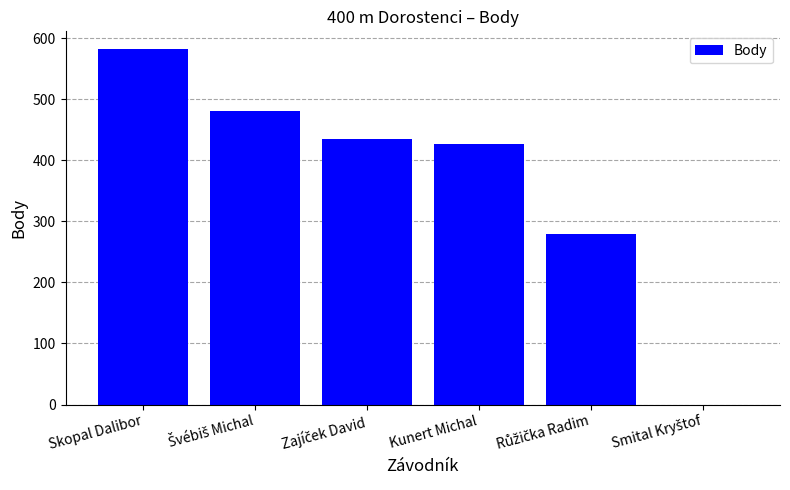

Is it true that the value at Skopal Dalibor is 954?

False